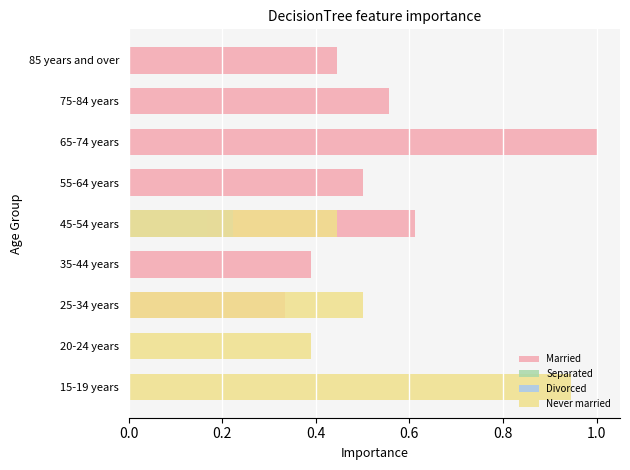

What is the value of the Married bar at the 3rd from the left?

0.3